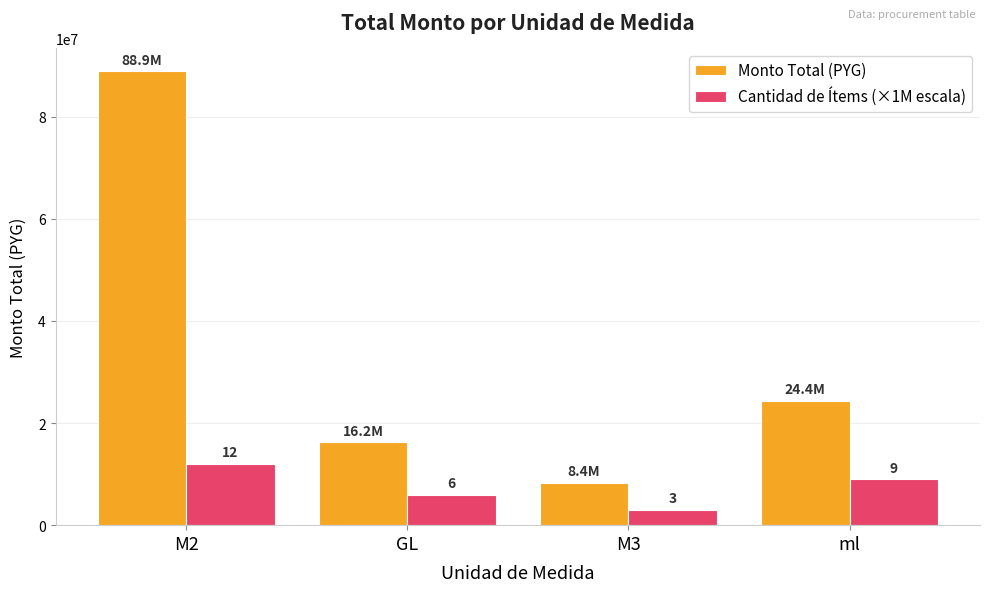

What are all the series names shown in the legend?

Monto Total (PYG), Cantidad de Ítems (×1M escala)